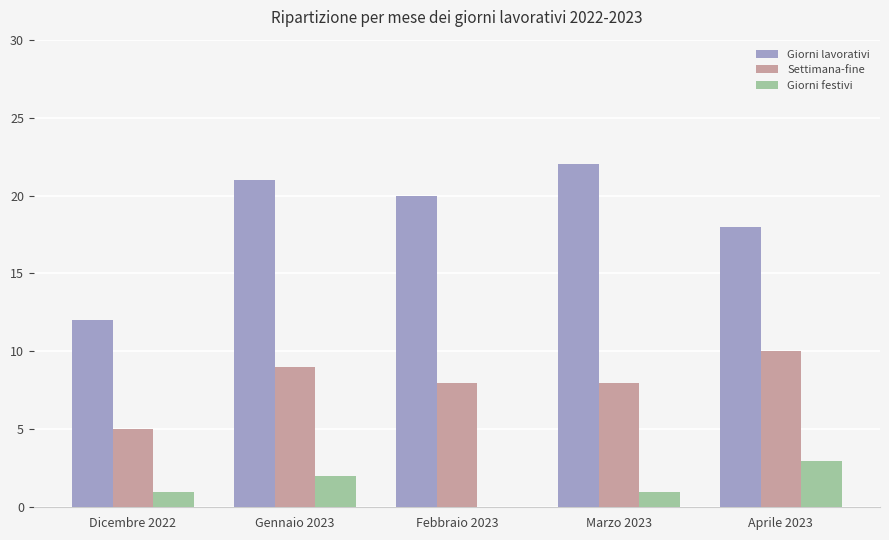

The Giorni lavorativi series shows 21 at Dicembre 2022. True or false?

False